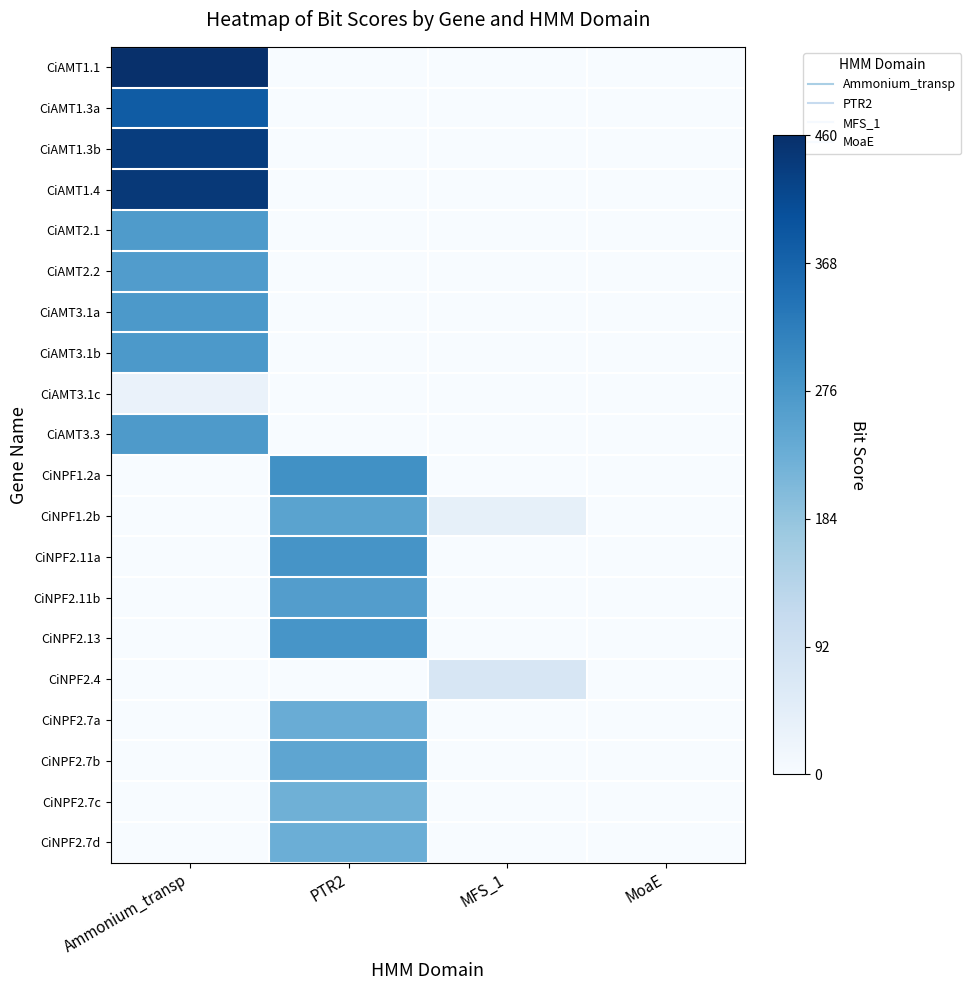

Which series has the largest range (max minus min)?

CiAMT1.1